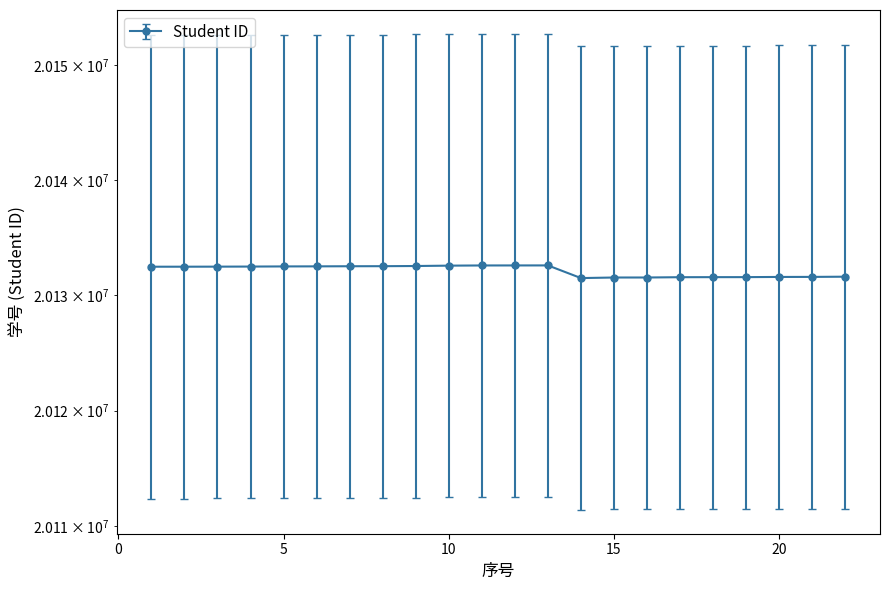

Is it true that the value at 4 is 13233018?

False